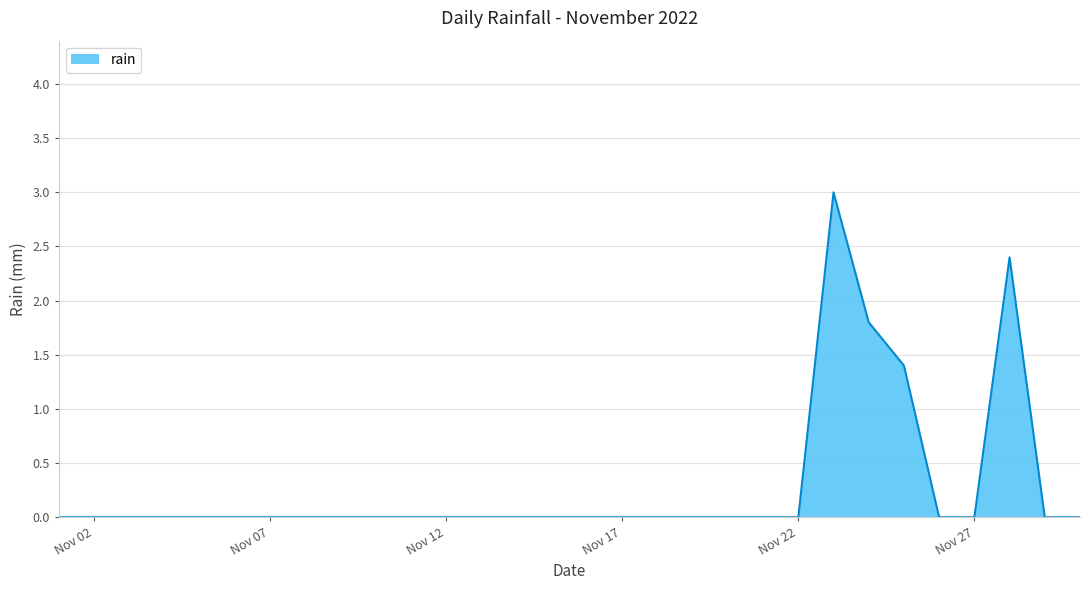

What is the difference between the maximum and minimum values?

3.0